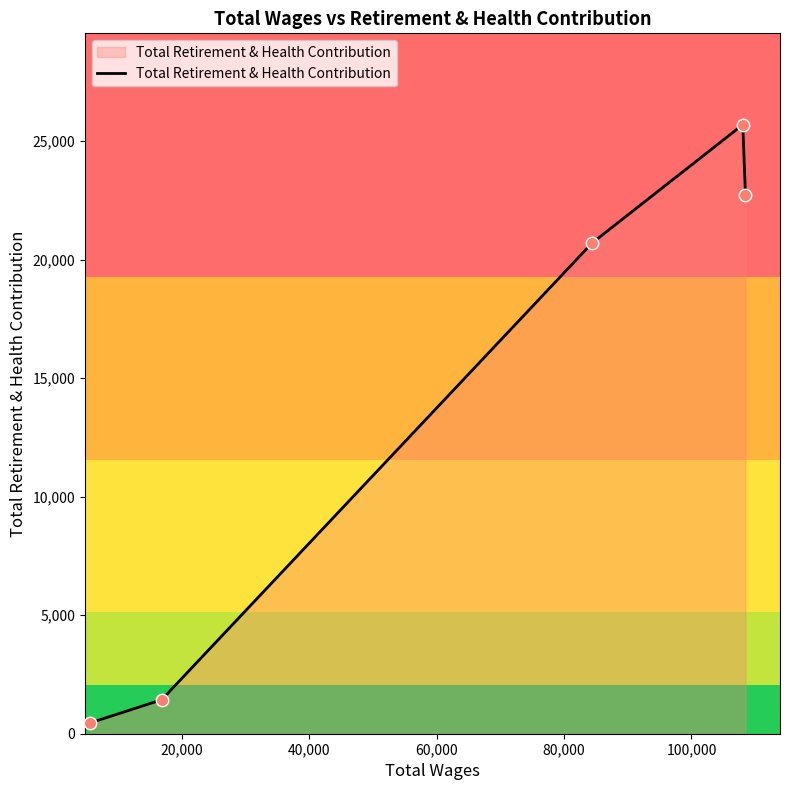

What is the greatest value displayed?

25692